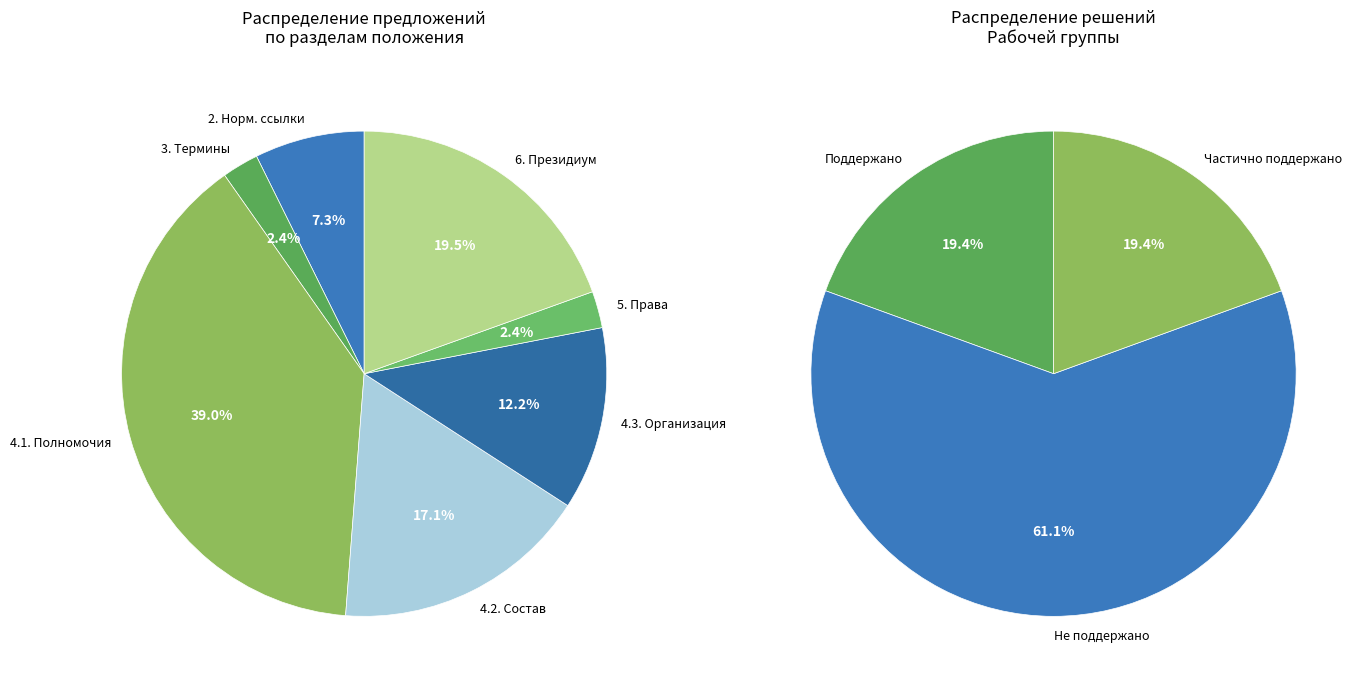

Which slice is the largest?

4.1. Полномочия Ученого совета